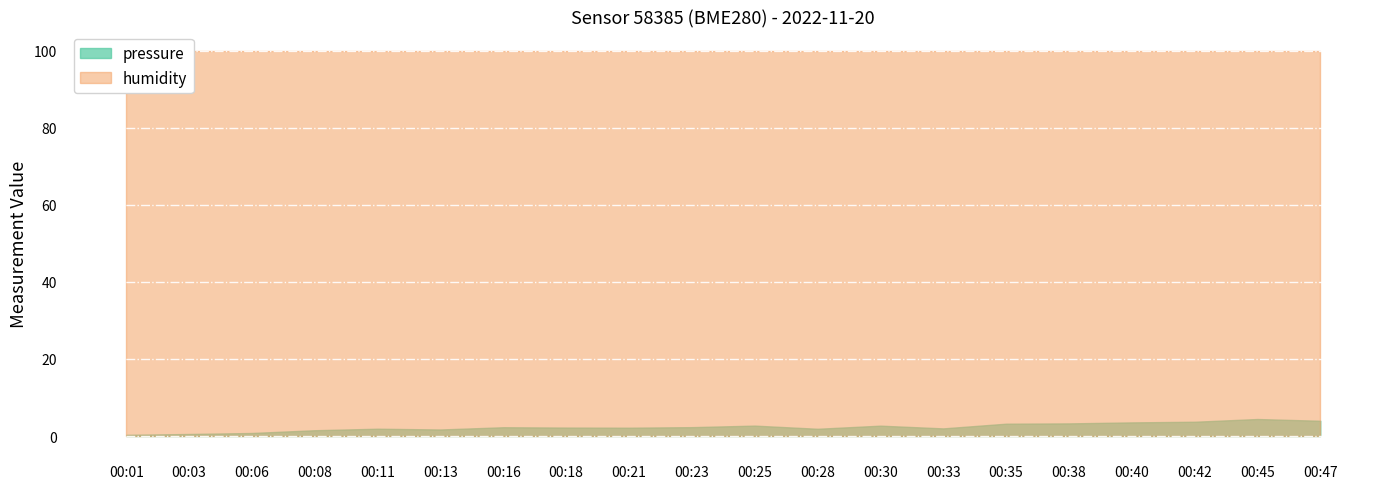

Which has a higher value, 00:23 or 00:28?

00:23